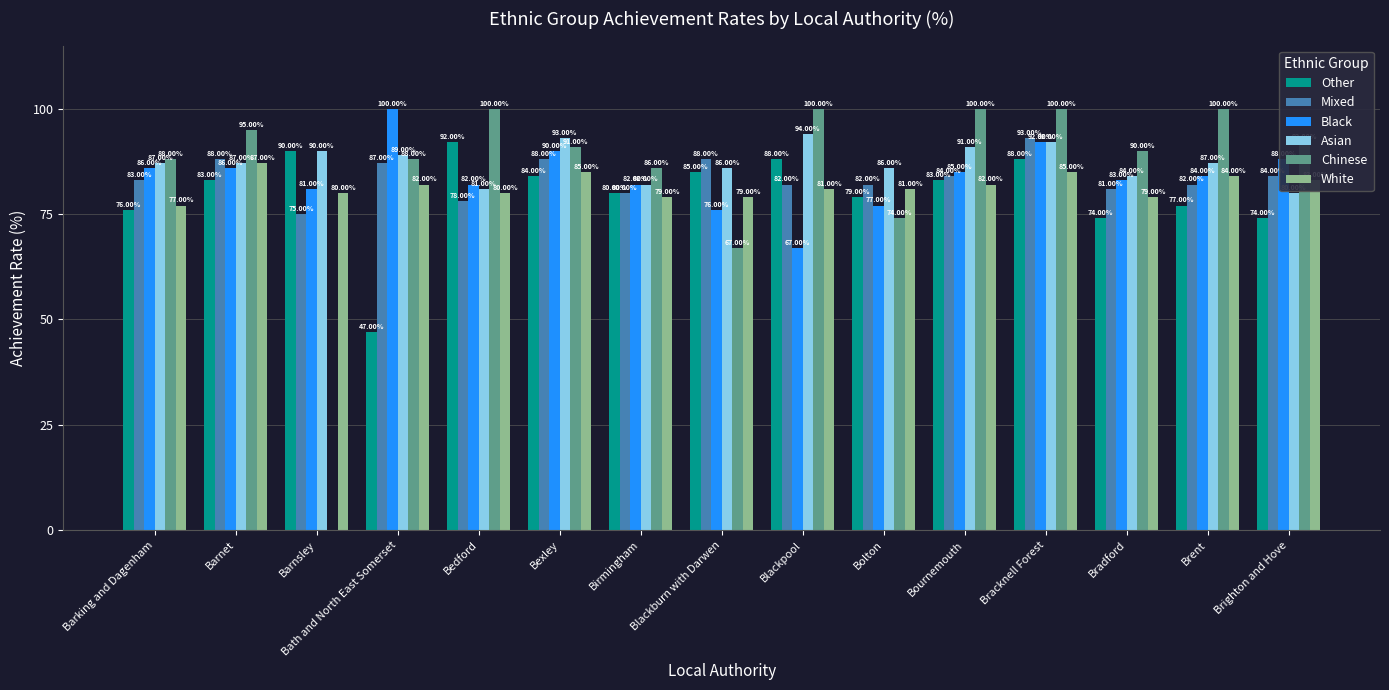

True or false: Mixed has a value of 50 at Bolton.

False